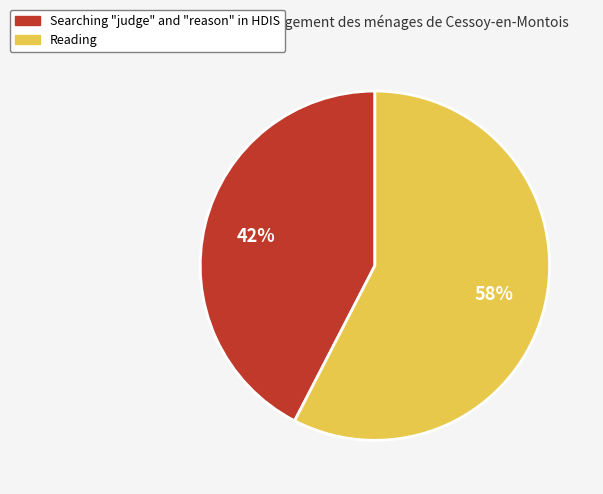

The Reading slice represents 48% of the pie. True or false?

False